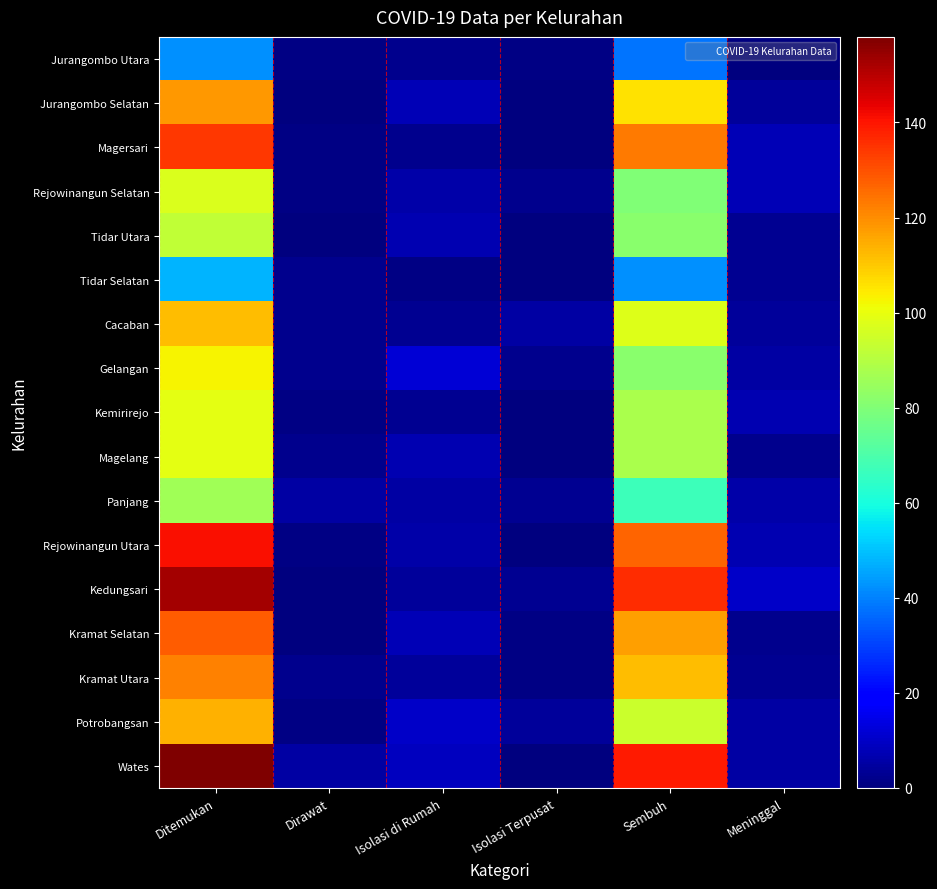

Reading left to right, extract all data points from this chart.

Jurangombo Utara: Ditemukan=42	Dirawat=1	Isolasi di Rumah=2	Isolasi Terpusat=1	Sembuh=38	Meninggal=0
Jurangombo Selatan: Ditemukan=118	Dirawat=0	Isolasi di Rumah=8	Isolasi Terpusat=0	Sembuh=106	Meninggal=4
Magersari: Ditemukan=134	Dirawat=1	Isolasi di Rumah=2	Isolasi Terpusat=0	Sembuh=123	Meninggal=8
Rejowinangun Selatan: Ditemukan=97	Dirawat=1	Isolasi di Rumah=6	Isolasi Terpusat=2	Sembuh=80	Meninggal=8
Tidar Utara: Ditemukan=92	Dirawat=0	Isolasi di Rumah=7	Isolasi Terpusat=0	Sembuh=82	Meninggal=3
Tidar Selatan: Ditemukan=48	Dirawat=2	Isolasi di Rumah=1	Isolasi Terpusat=0	Sembuh=42	Meninggal=3
Cacaban: Ditemukan=112	Dirawat=2	Isolasi di Rumah=3	Isolasi Terpusat=5	Sembuh=98	Meninggal=4
Gelangan: Ditemukan=103	Dirawat=2	Isolasi di Rumah=12	Isolasi Terpusat=2	Sembuh=82	Meninggal=5
Kemirirejo: Ditemukan=99	Dirawat=1	Isolasi di Rumah=3	Isolasi Terpusat=0	Sembuh=88	Meninggal=7
Magelang: Ditemukan=99	Dirawat=2	Isolasi di Rumah=7	Isolasi Terpusat=0	Sembuh=88	Meninggal=2
Panjang: Ditemukan=86	Dirawat=5	Isolasi di Rumah=5	Isolasi Terpusat=3	Sembuh=67	Meninggal=6
Rejowinangun Utara: Ditemukan=141	Dirawat=1	Isolasi di Rumah=6	Isolasi Terpusat=0	Sembuh=127	Meninggal=7
Kedungsari: Ditemukan=153	Dirawat=0	Isolasi di Rumah=4	Isolasi Terpusat=3	Sembuh=136	Meninggal=10
Kramat Selatan: Ditemukan=128	Dirawat=0	Isolasi di Rumah=8	Isolasi Terpusat=1	Sembuh=117	Meninggal=2
Kramat Utara: Ditemukan=122	Dirawat=2	Isolasi di Rumah=4	Isolasi Terpusat=1	Sembuh=112	Meninggal=3
Potrobangsan: Ditemukan=114	Dirawat=1	Isolasi di Rumah=10	Isolasi Terpusat=4	Sembuh=94	Meninggal=5
Wates: Ditemukan=158	Dirawat=5	Isolasi di Rumah=9	Isolasi Terpusat=0	Sembuh=139	Meninggal=5